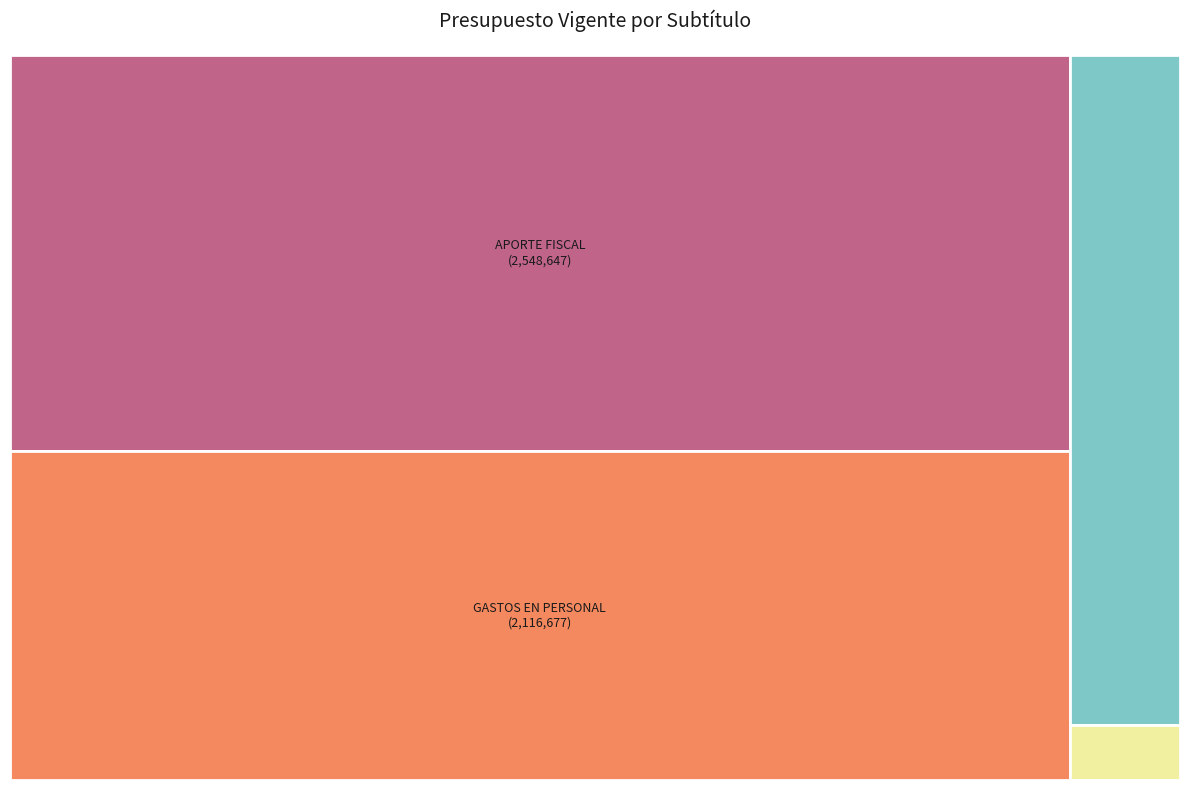

Which slice is the largest?

APORTE FISCAL